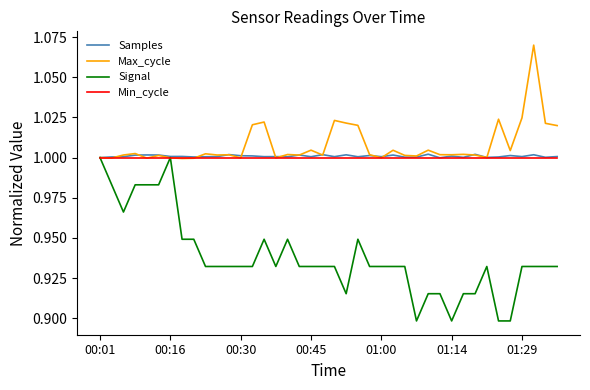

Which series has the largest range (max minus min)?

Signal